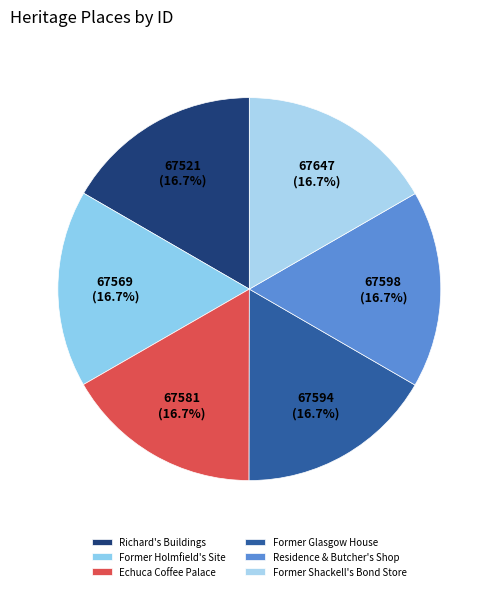

What is the ratio of the value at Former Shackell's Bond Store to the value at Echuca Coffee Palace?

1.0